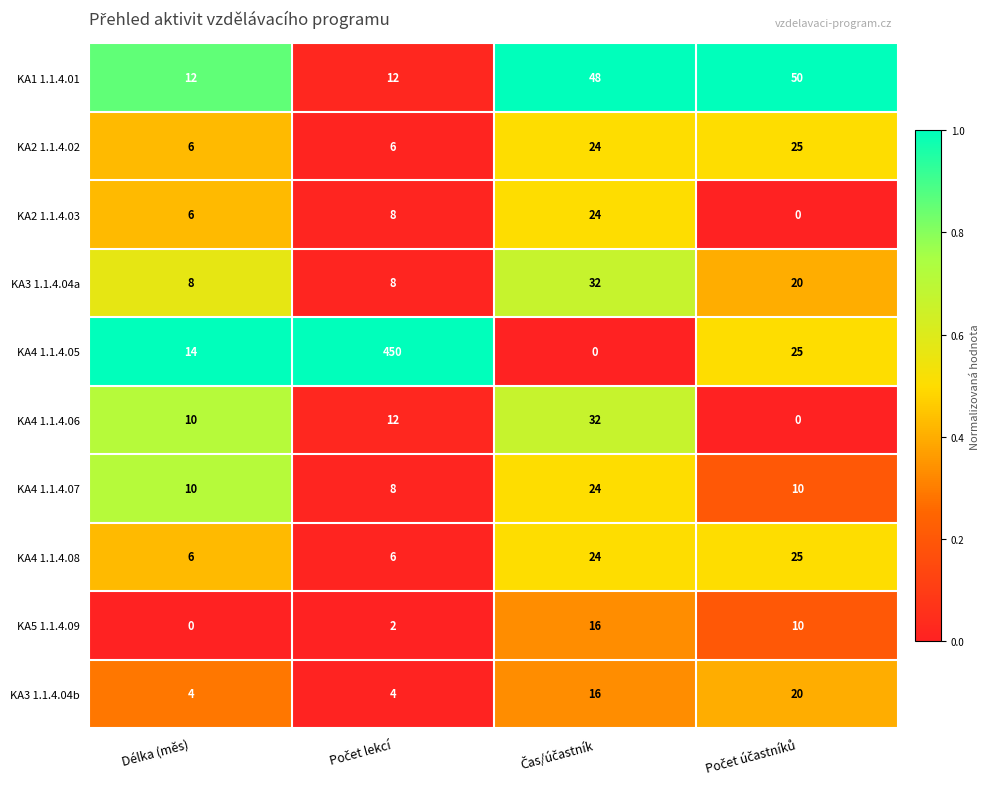

True or false: KA2 1.1.4.03 has a value of 9 at Délka (měs).

False